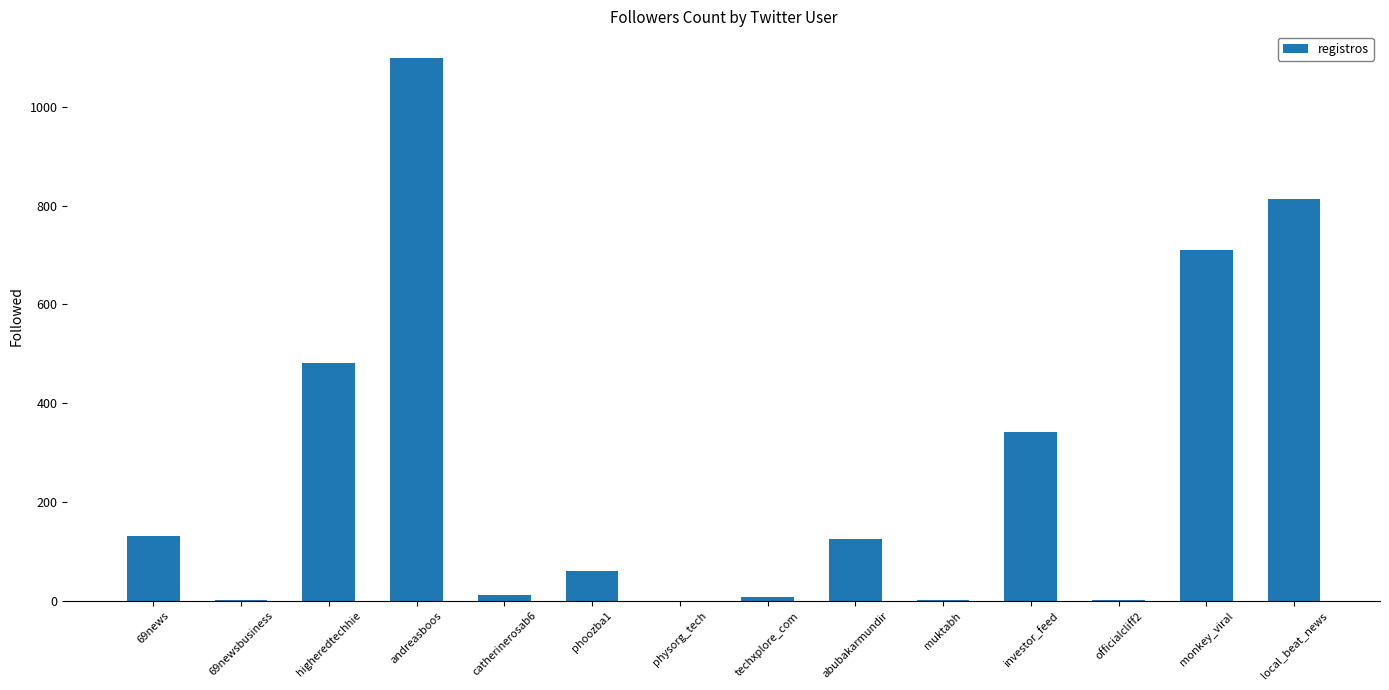

The value at muktabh is 2. True or false?

True